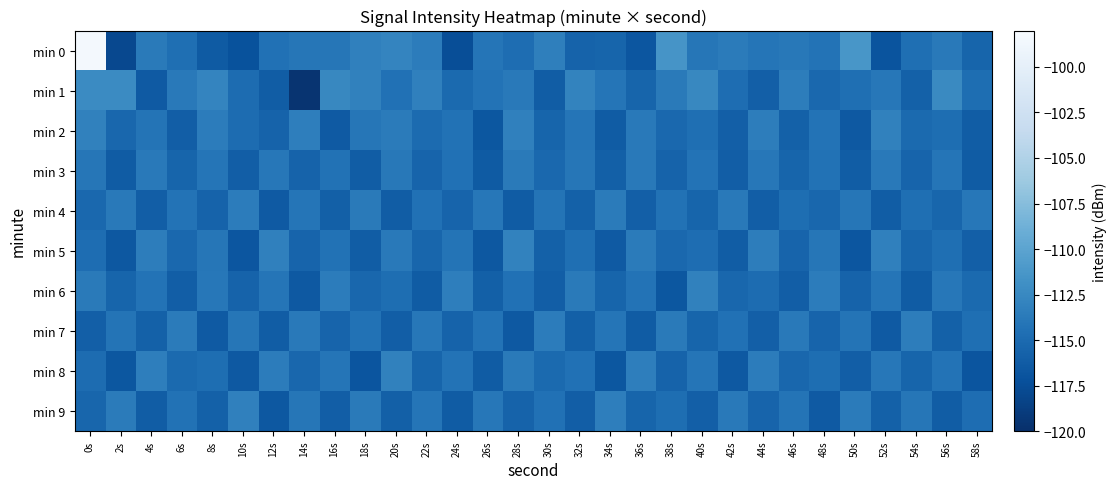

Which has a higher value, 38s or 52s?

38s